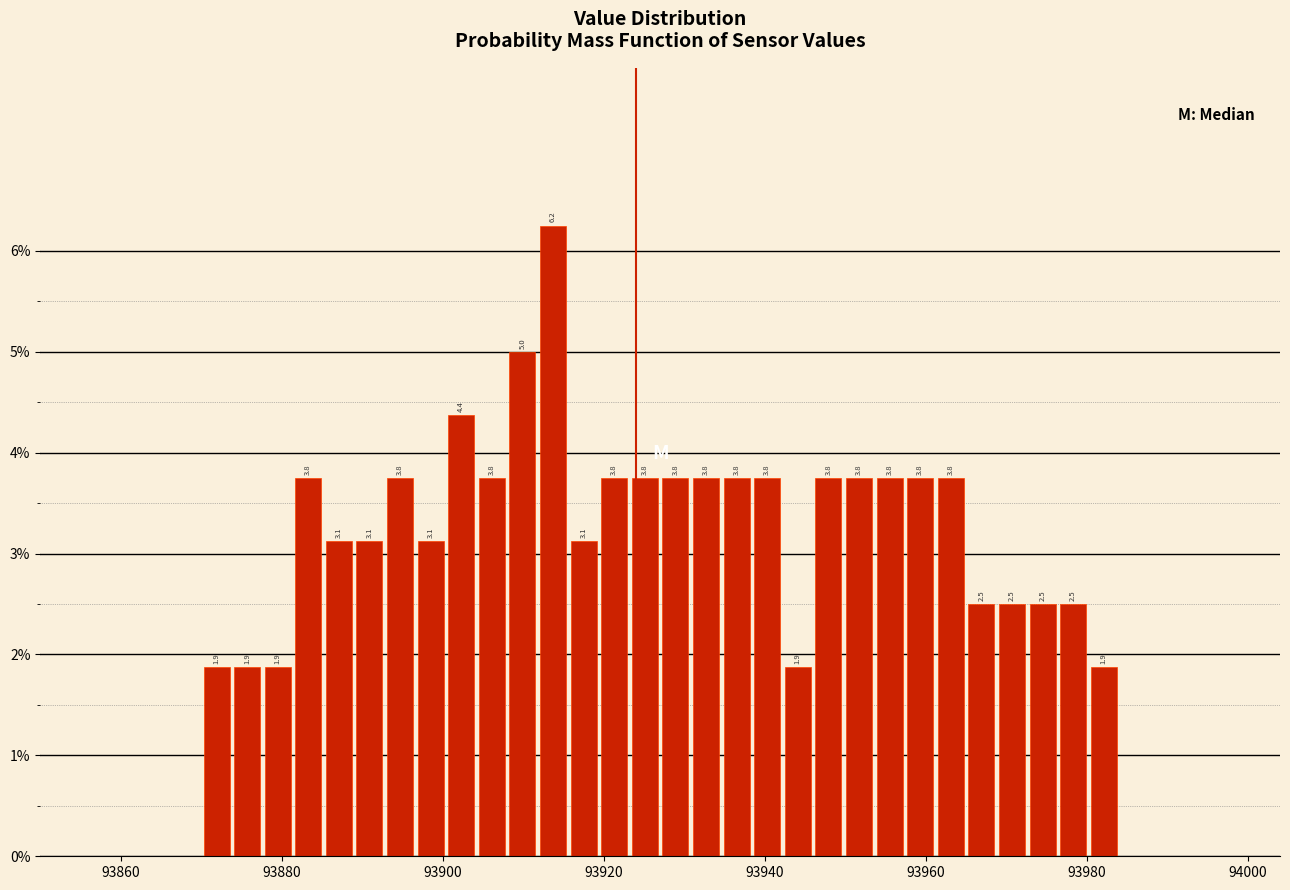

Around what value on the x-axis is the tallest bar? Give the approximate position of its centre, as read against the axis.

93914